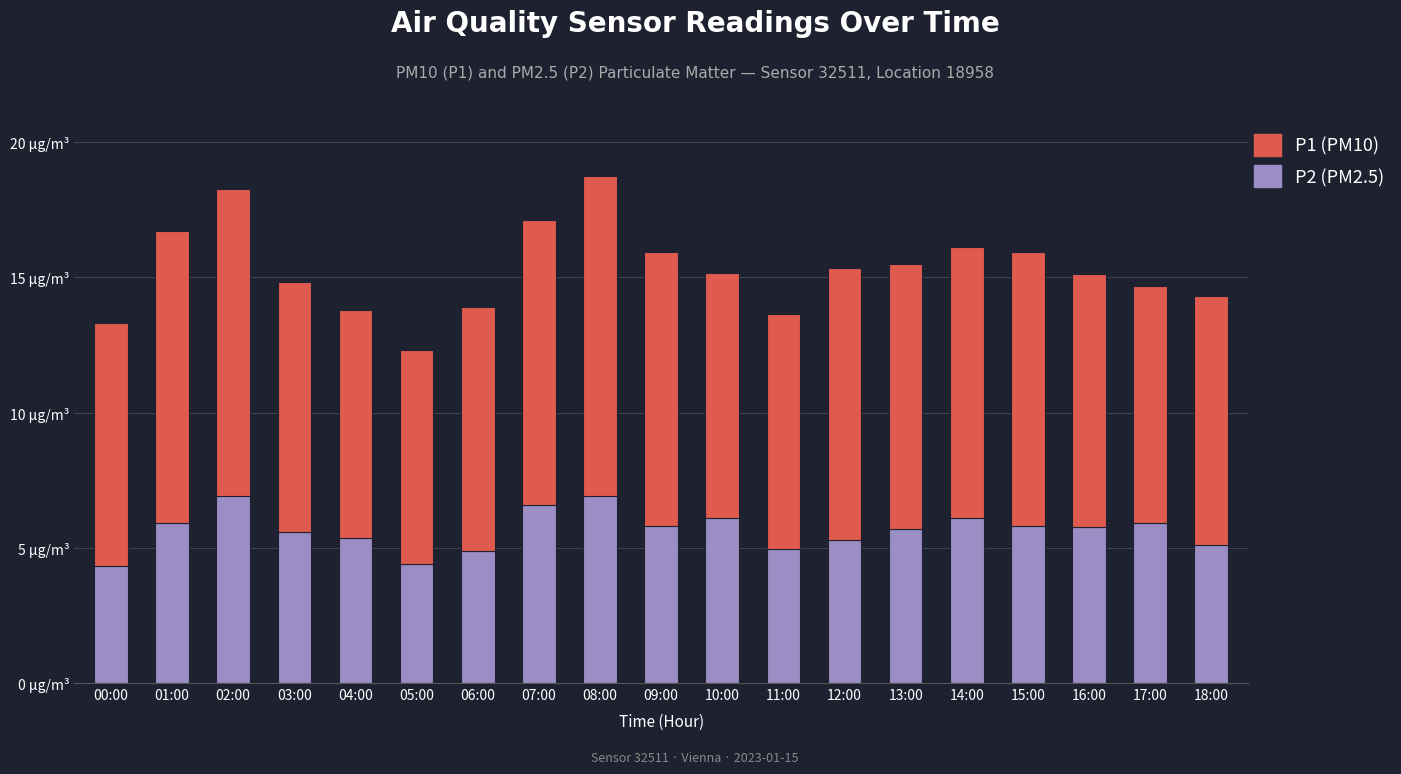

At which category is the sum across all series the highest?

08:00